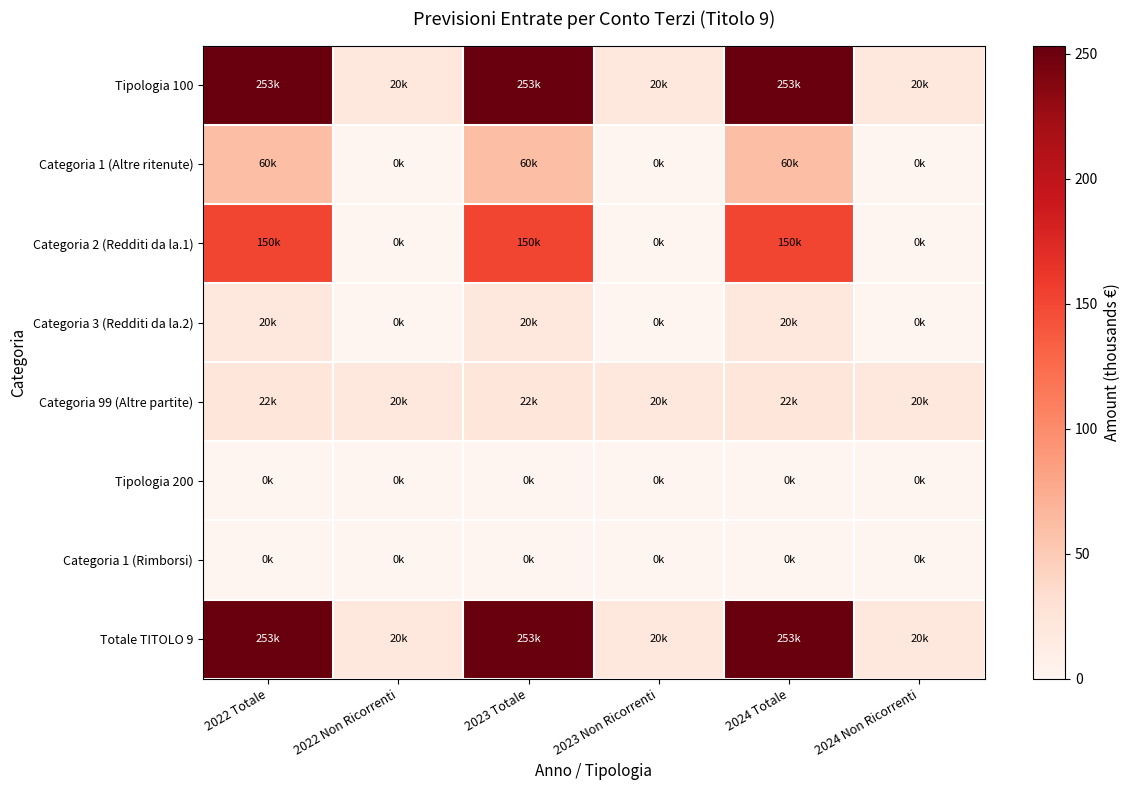

Which has a higher value, 2024 Totale or 2022 Non Ricorrenti?

2024 Totale